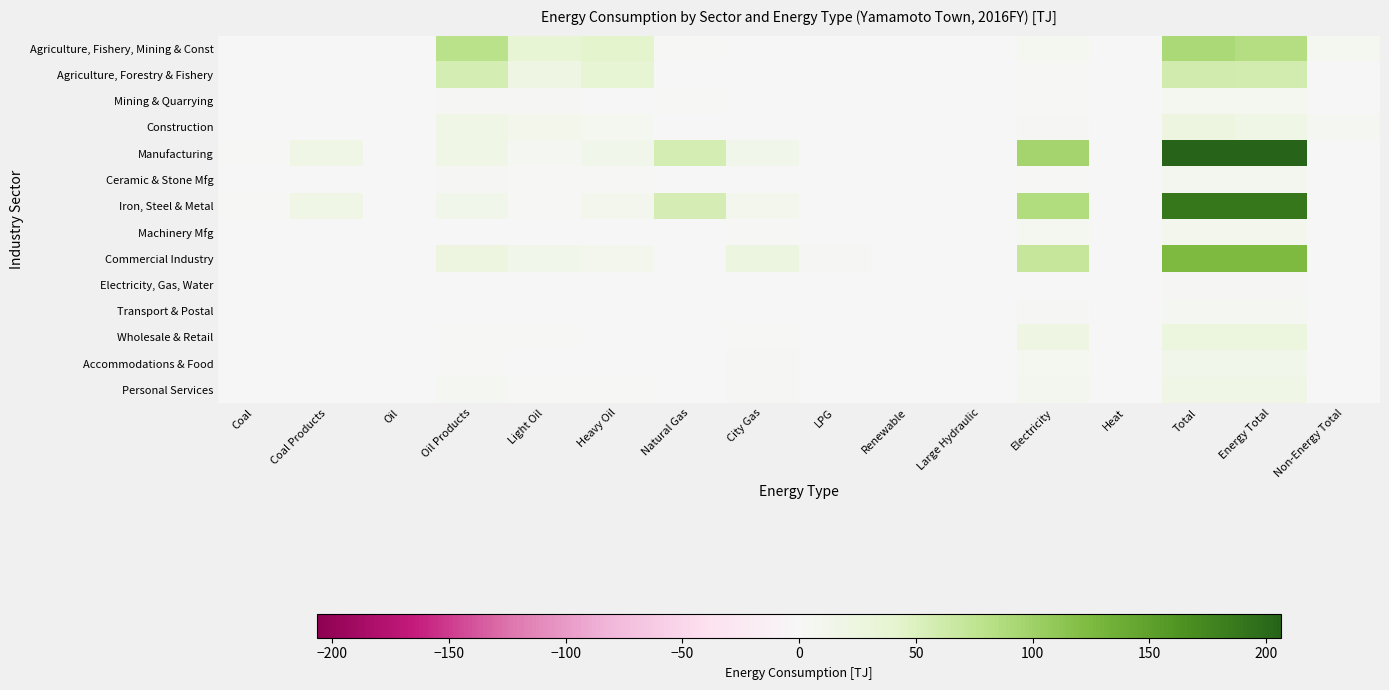

At which category is the sum across all series the highest?

Total